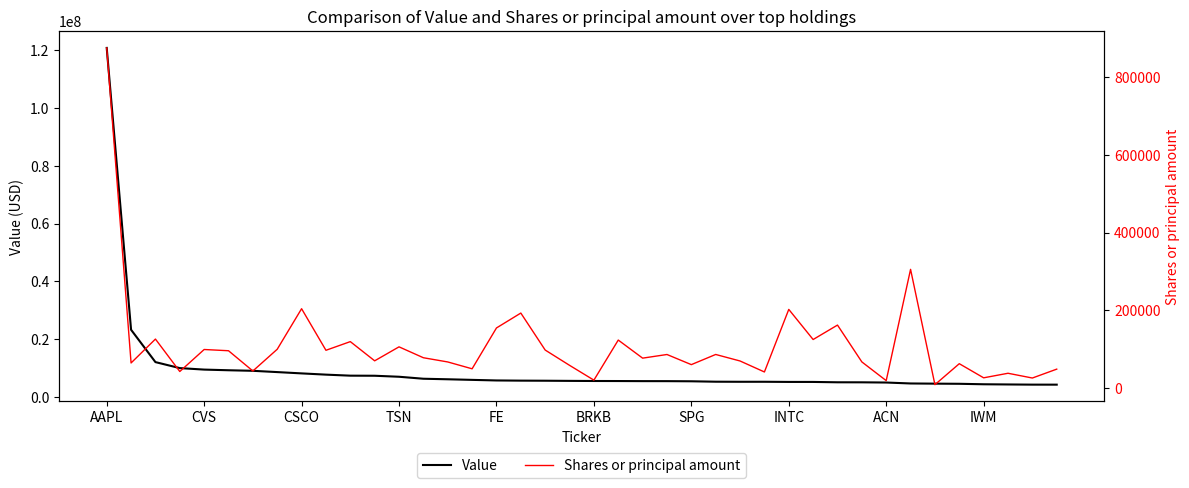

The Value series shows 5221000 at INTC. True or false?

True